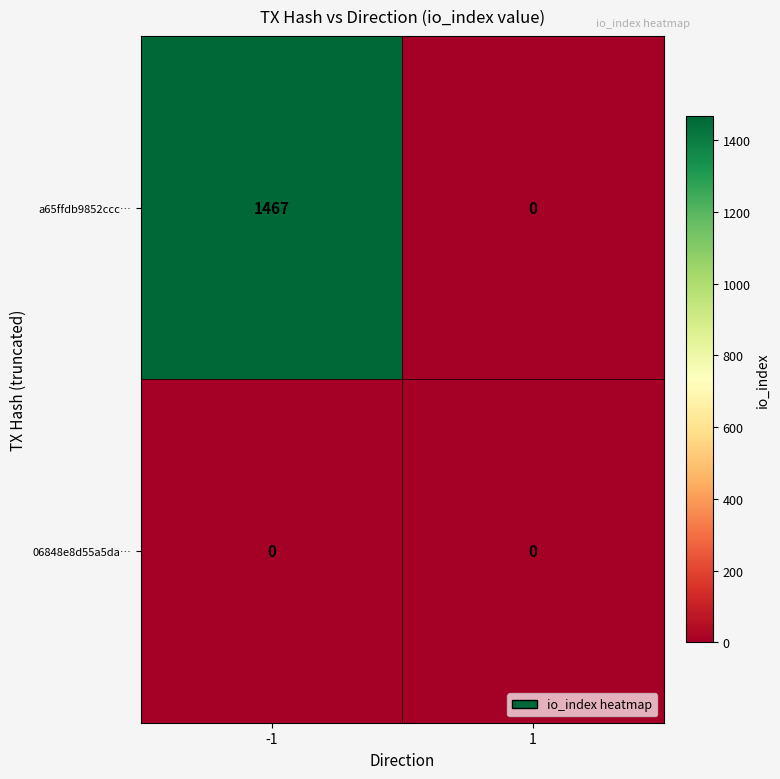

The a65ffdb9852ccc… series shows 0 at 1. True or false?

True